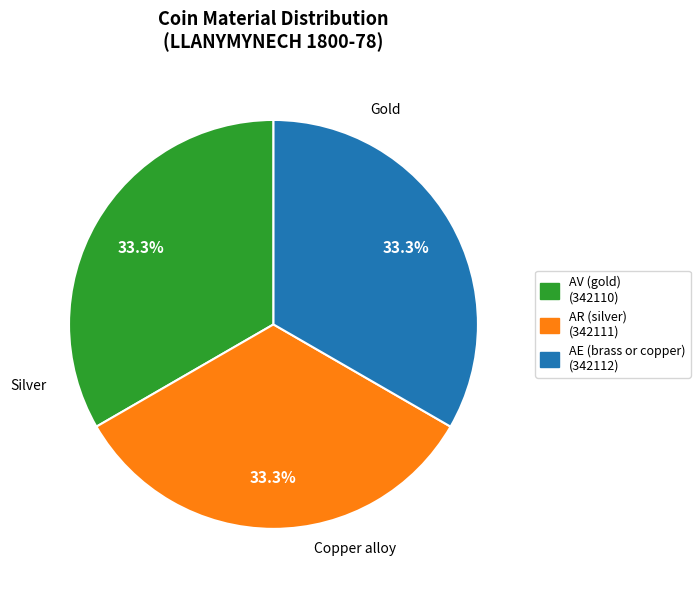

Does AE (brass or copper) account for over 50% of the chart?

No